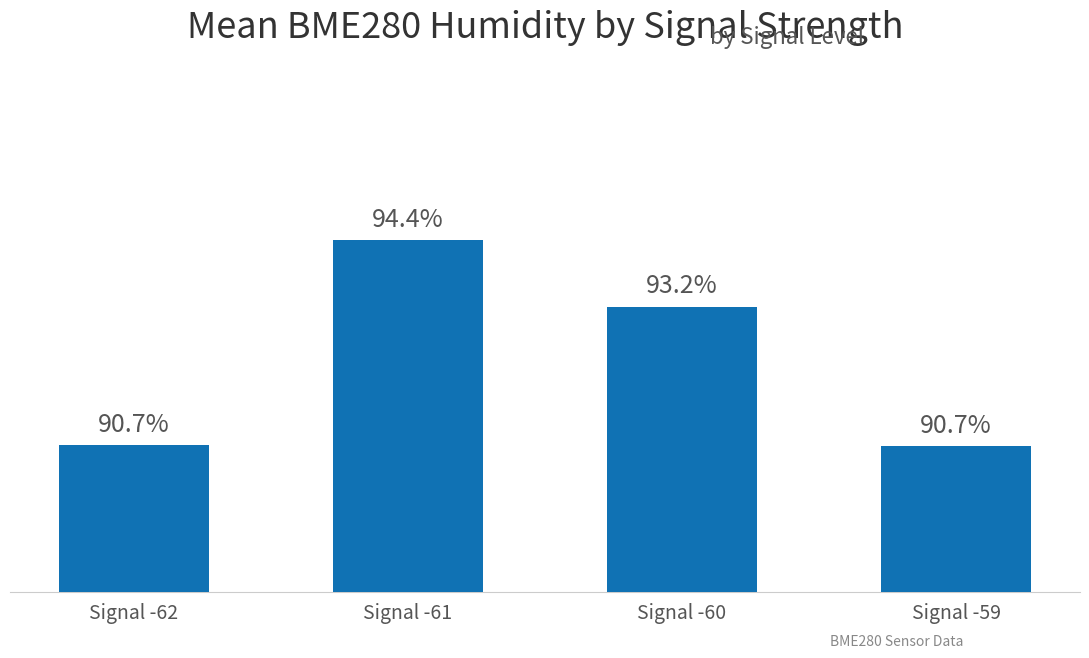

At which category does the chart reach its peak across all series?

Signal -61